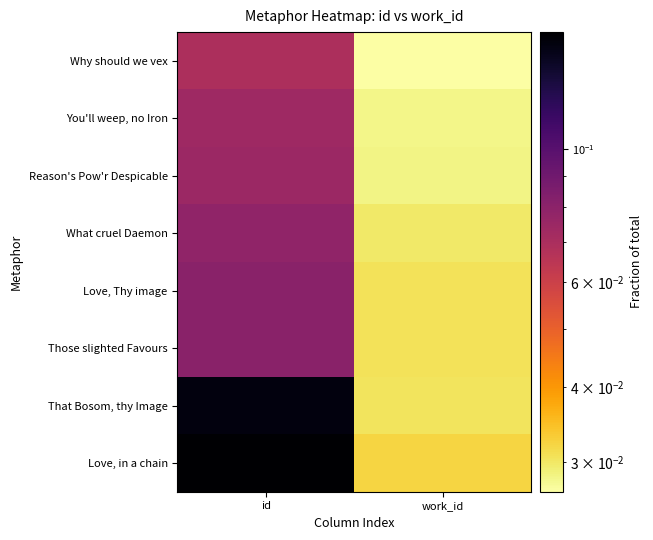

Which series has the largest range (max minus min)?

Love, in a chain